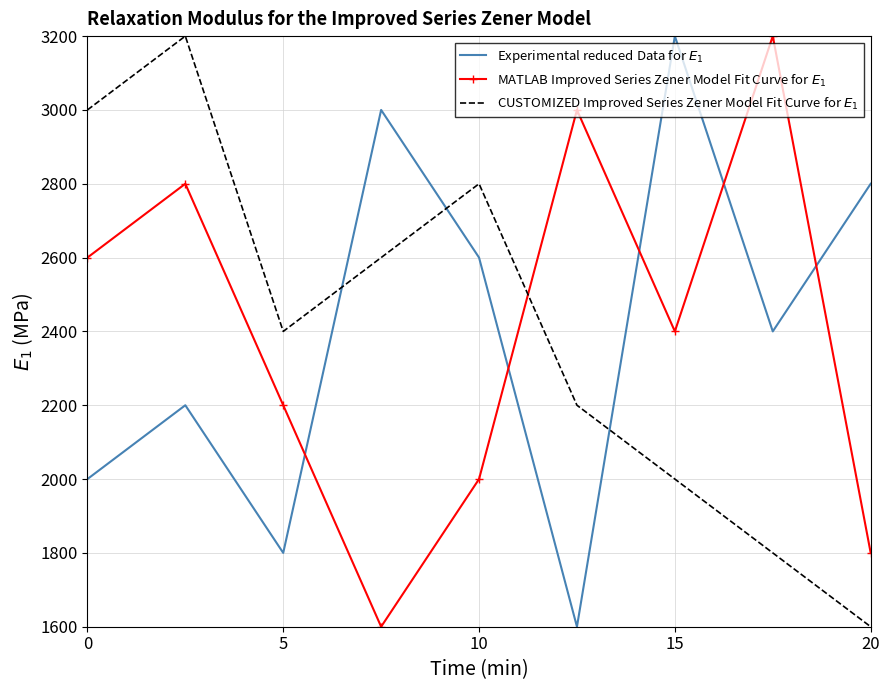

What is the greatest value displayed?

3200